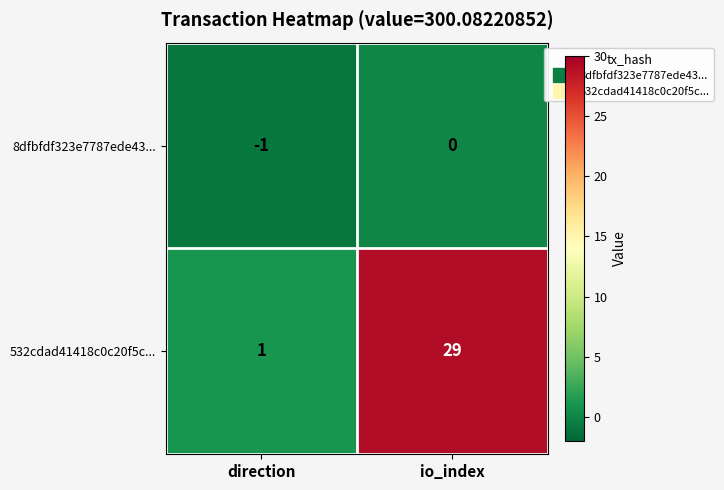

Which label corresponds to the smallest value in the chart?

direction